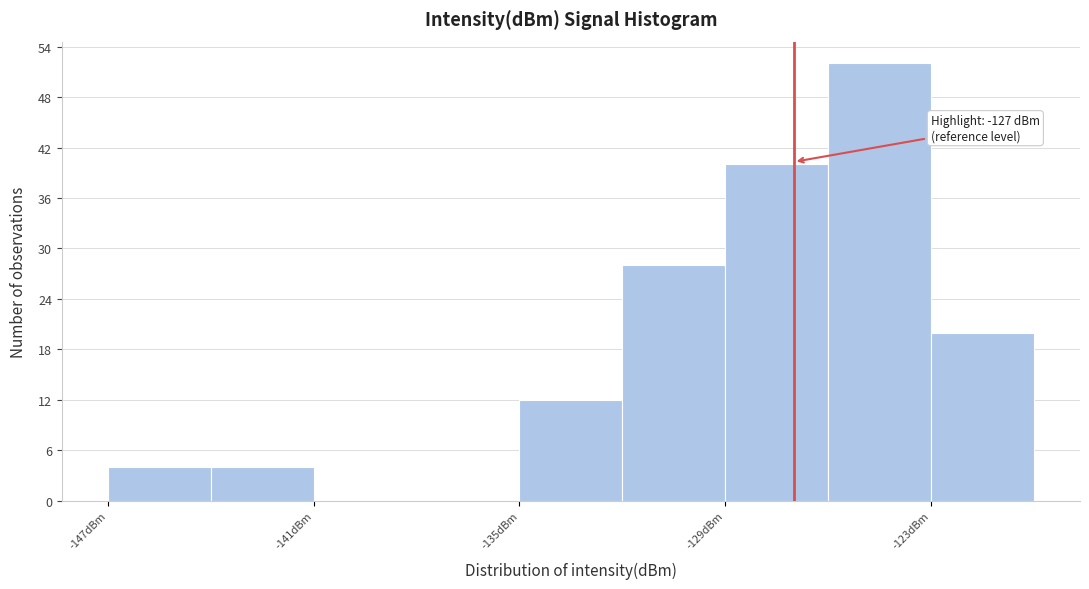

Read against the x-axis, roughly where is the centre of the tallest bar?

-124